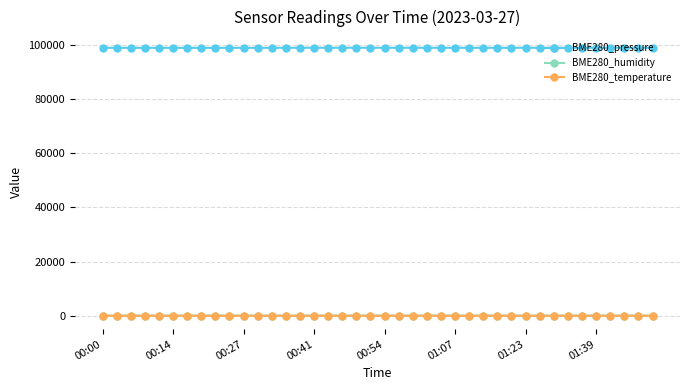

How many series are shown in this chart?

3